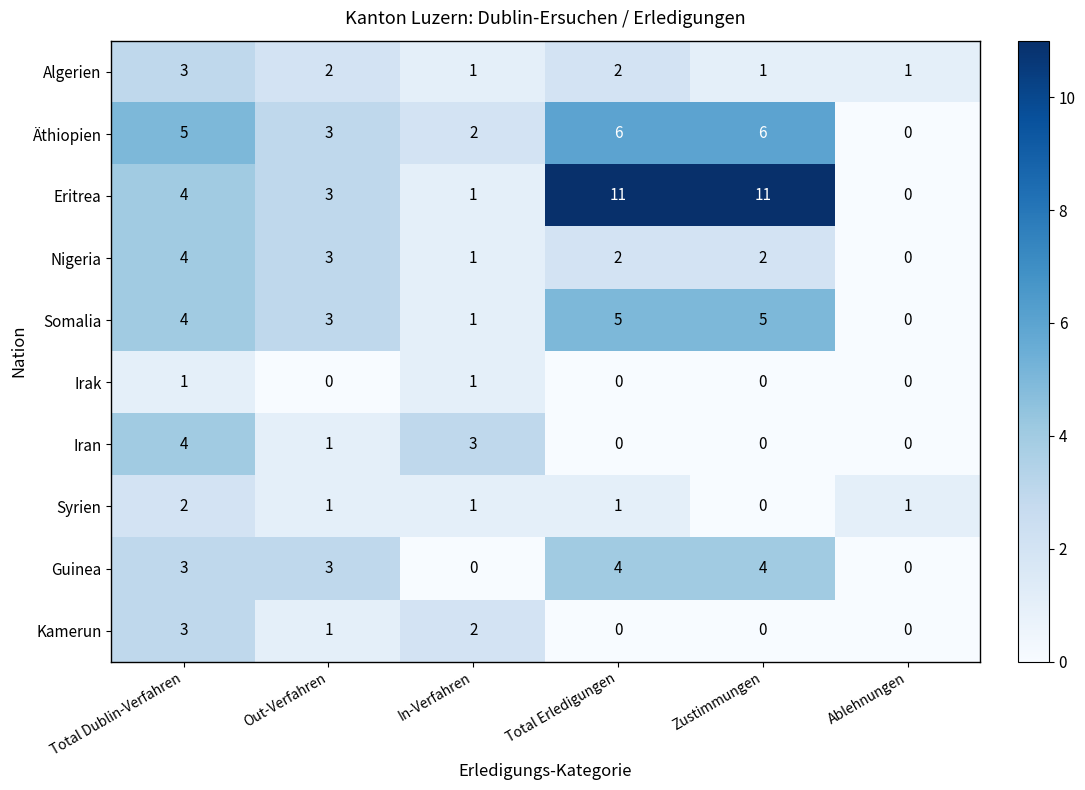

The Syrien series shows 3 at Total Dublin-Verfahren. True or false?

False